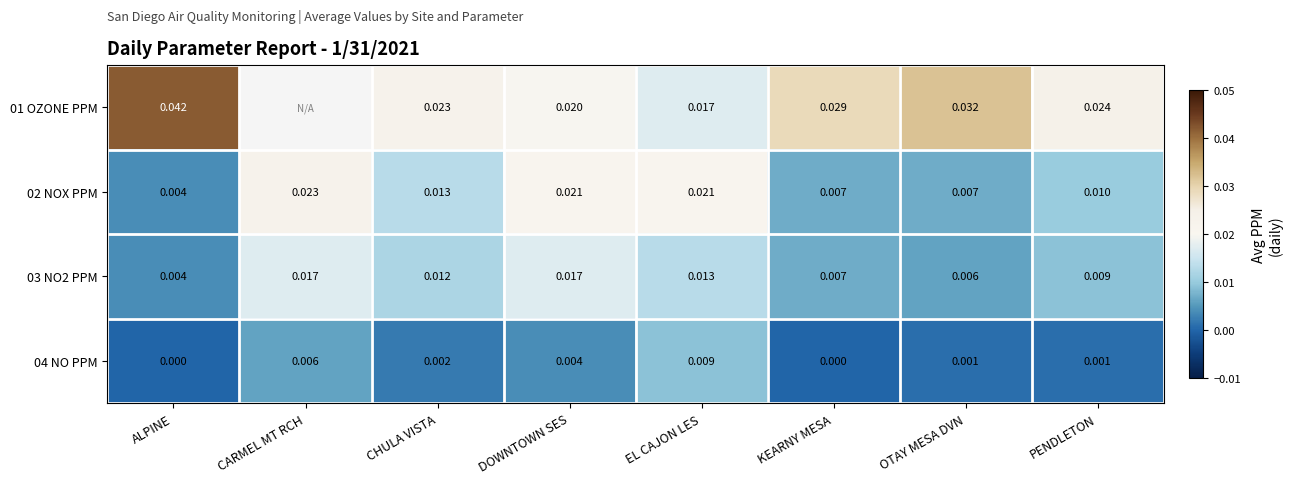

Where is 03 NO2 PPM nearest to the value 0?

ALPINE